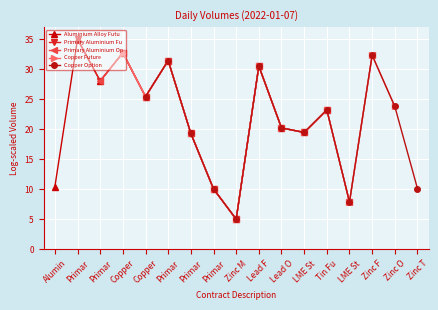

At which category does the chart reach its peak across all series?

Primar